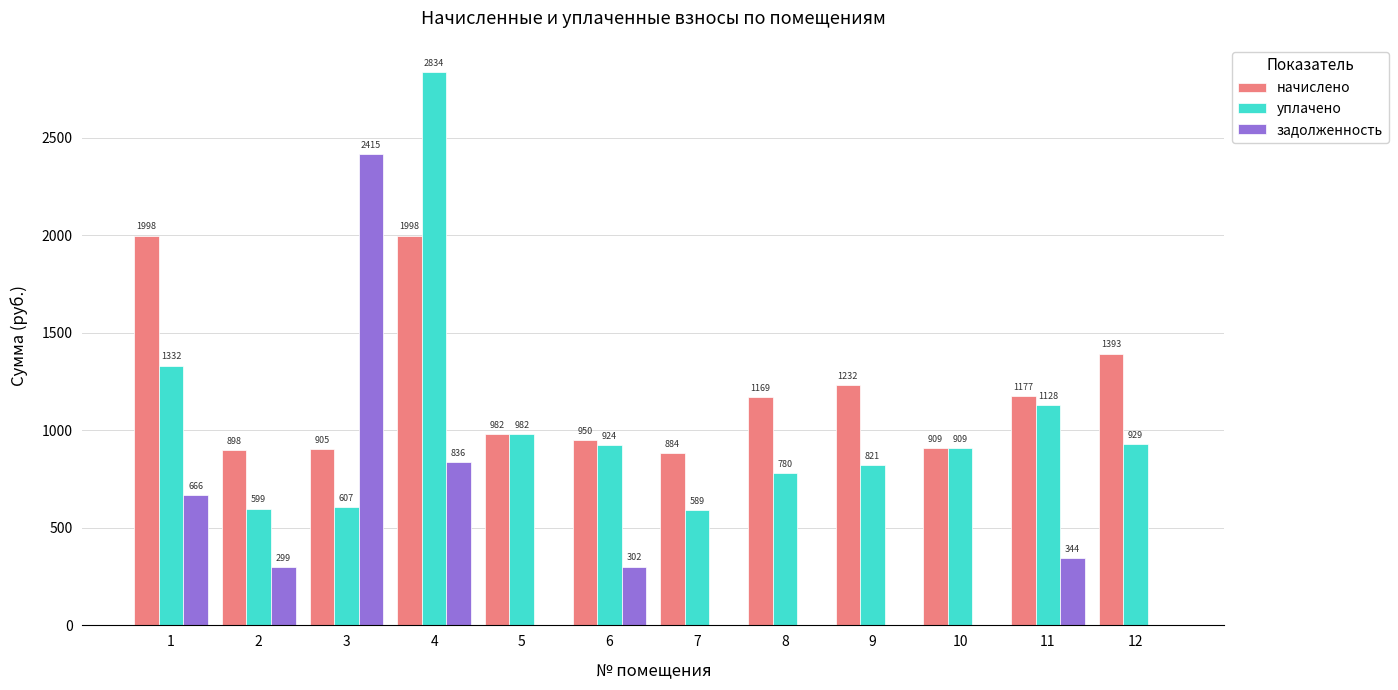

What is the maximum value shown in the chart?

2834.1